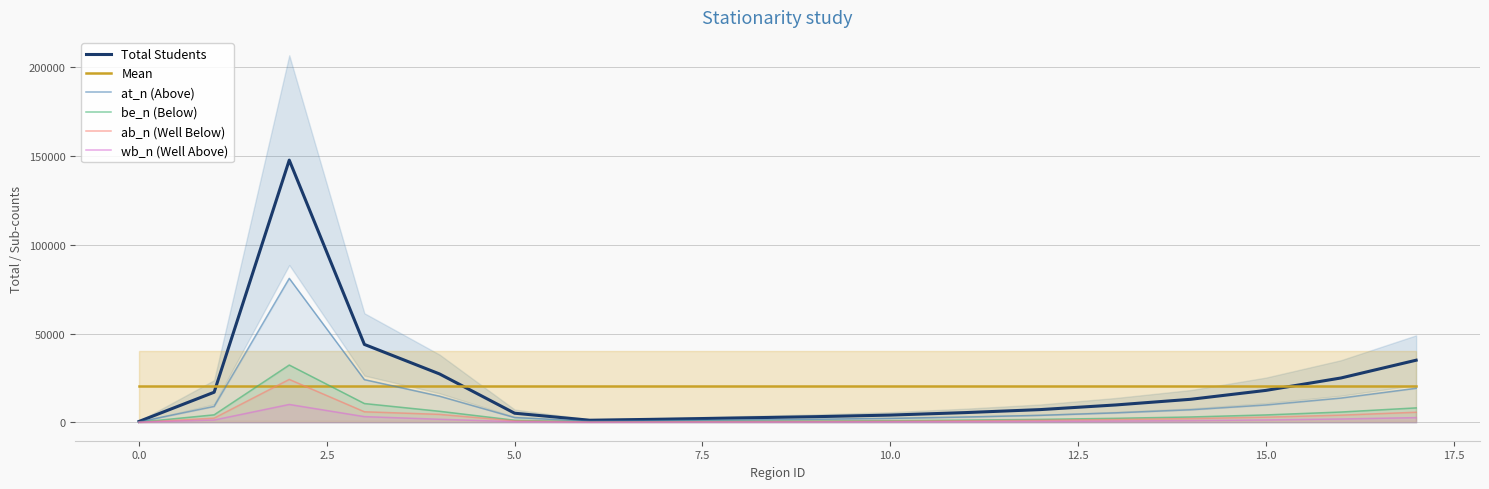

What is the highest value of the wb_n (Well Above) series?

10091.0